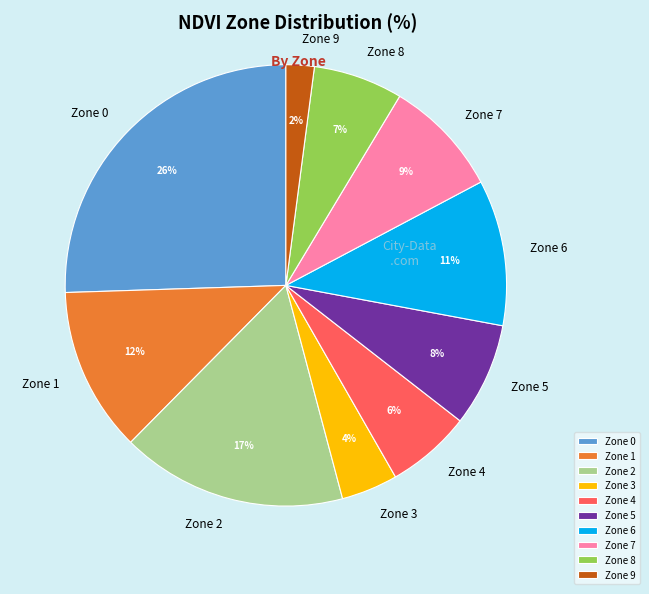

Which category has the smallest portion of the pie?

Zone 9